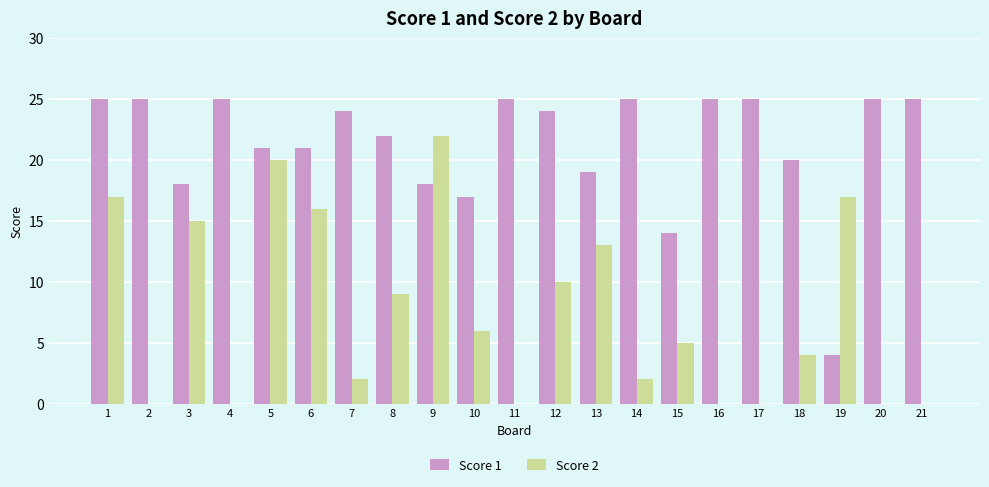

Does the chart contain stacked bars?

No